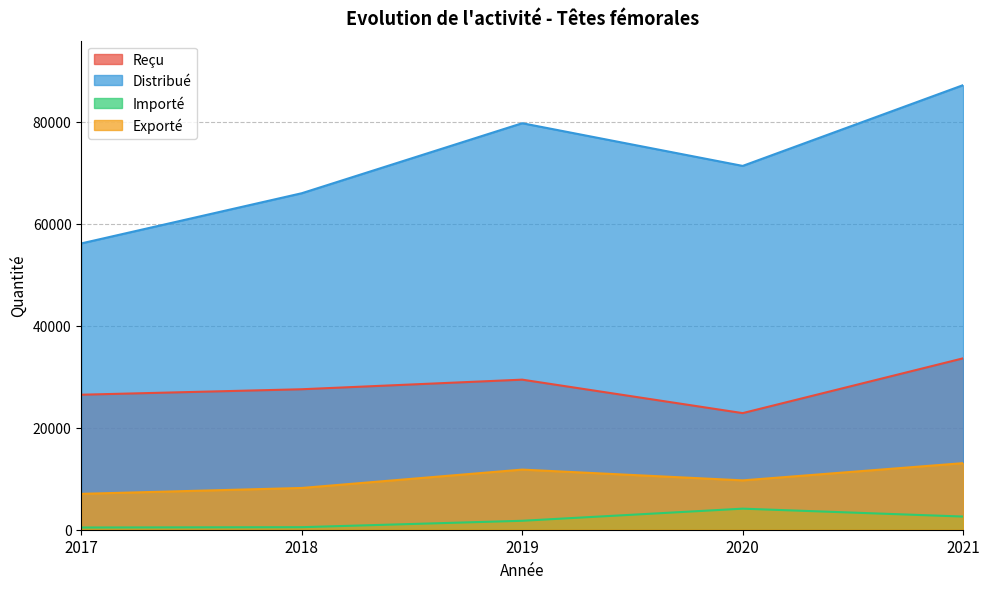

True or false: Importé has more than 2 interior local peaks.

False